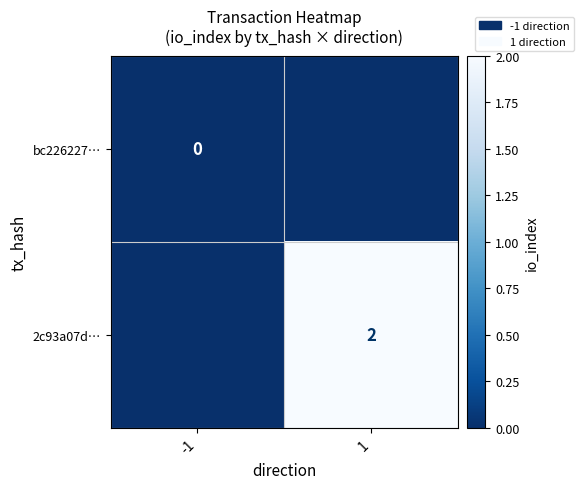

The 2c93a07d… series shows 1 at 1. True or false?

False